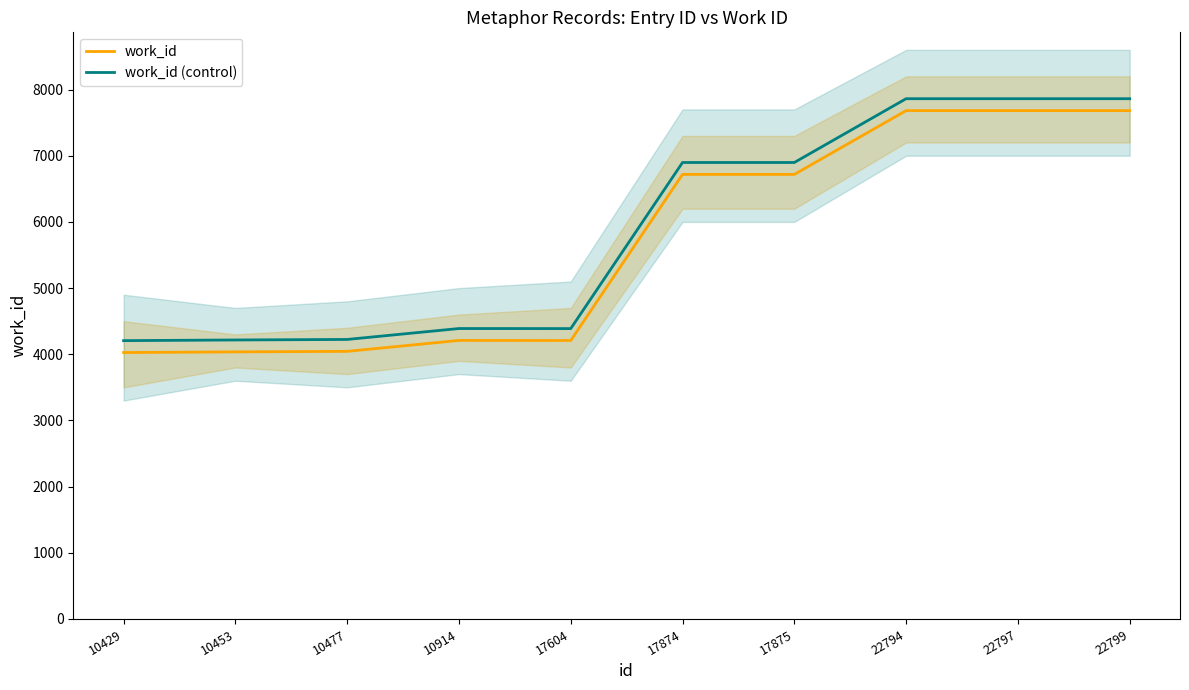

What is the total value across all series at 17874?

13616